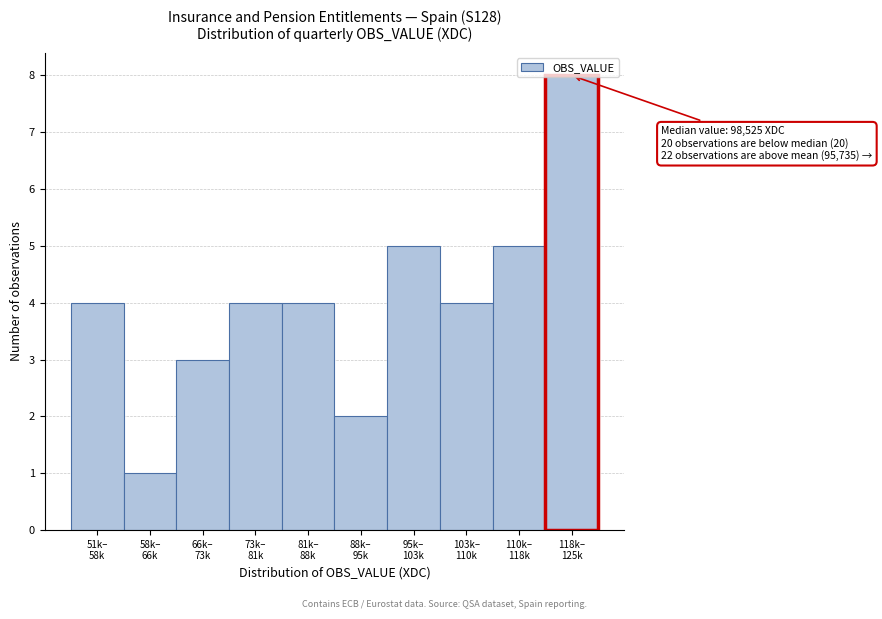

What is the maximum value shown in the chart?

8